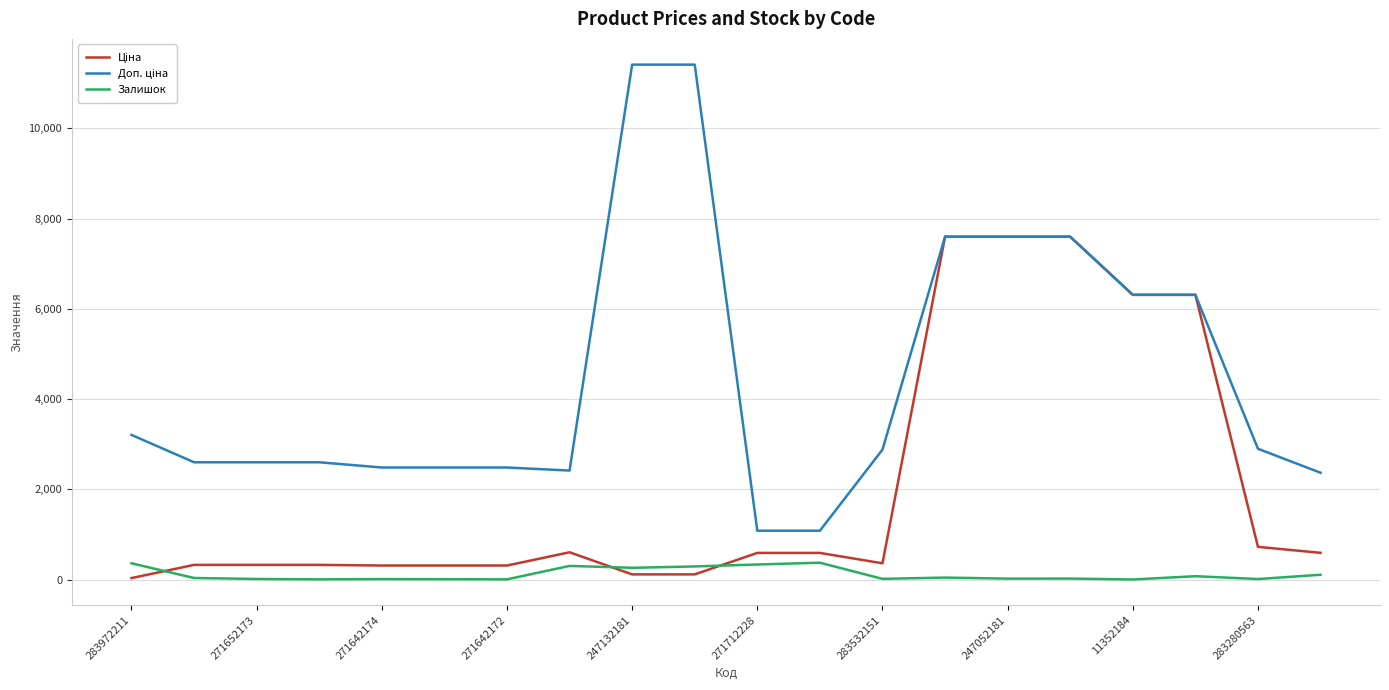

What is the maximum value for Залишок?

373.0